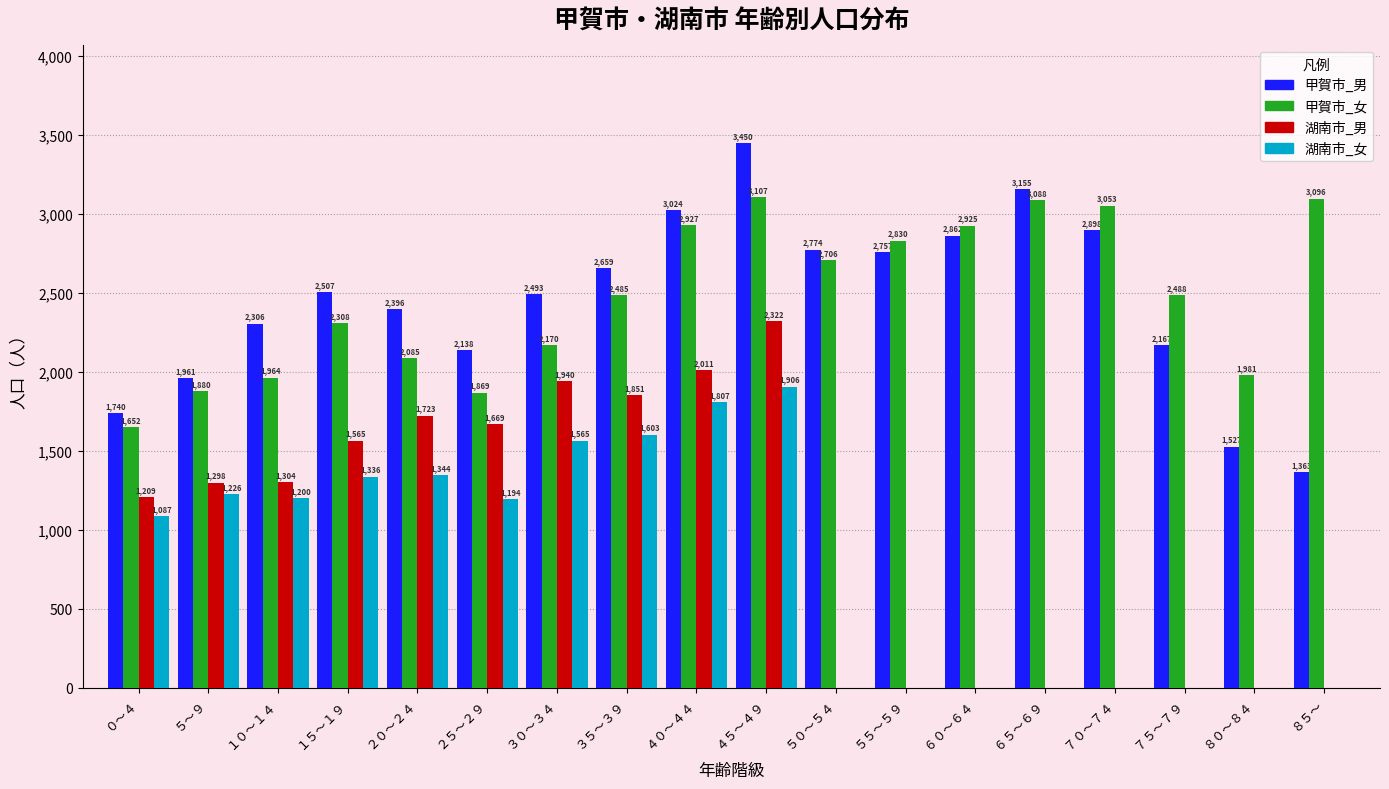

Reading left to right, what are all the values shown in this chart?

甲賀市_男: ０～４=1740	５～９=1961	１０～１４=2306	１５～１９=2507	２０～２４=2396	２５～２９=2138	３０～３４=2493	３５～３９=2659	４０～４４=3024	４５～４９=3450	５０～５４=2774	５５～５９=2757	６０～６４=2862	６５～６９=3155	７０～７４=2898	７５～７９=2167	８０～８４=1527	８５～=1363
甲賀市_女: ０～４=1652	５～９=1880	１０～１４=1964	１５～１９=2308	２０～２４=2085	２５～２９=1869	３０～３４=2170	３５～３９=2485	４０～４４=2927	４５～４９=3107	５０～５４=2706	５５～５９=2830	６０～６４=2925	６５～６９=3088	７０～７４=3053	７５～７９=2488	８０～８４=1981	８５～=3096
湖南市_男: ０～４=1209	５～９=1298	１０～１４=1304	１５～１９=1565	２０～２４=1723	２５～２９=1669	３０～３４=1940	３５～３９=1851	４０～４４=2011	４５～４９=2322	５０～５４=0	５５～５９=0	６０～６４=0	６５～６９=0	７０～７４=0	７５～７９=0	８０～８４=0	８５～=0
湖南市_女: ０～４=1087	５～９=1226	１０～１４=1200	１５～１９=1336	２０～２４=1344	２５～２９=1194	３０～３４=1565	３５～３９=1603	４０～４４=1807	４５～４９=1906	５０～５４=0	５５～５９=0	６０～６４=0	６５～６９=0	７０～７４=0	７５～７９=0	８０～８４=0	８５～=0